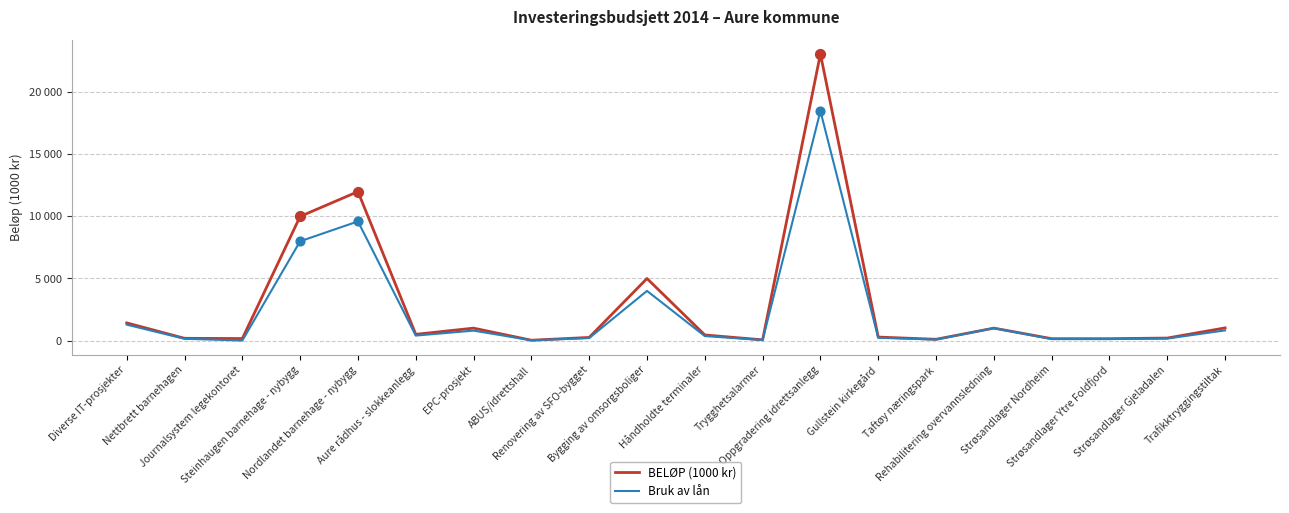

What is the total value across all series at Nordlandet barnehage - nybygg?

21600